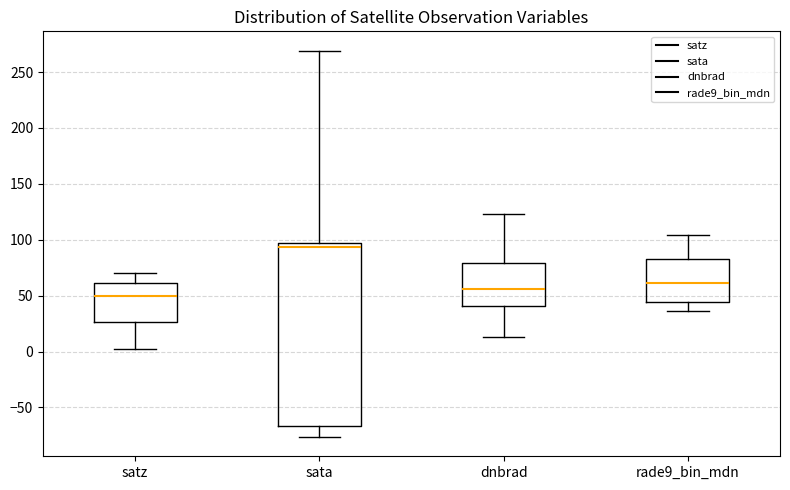

Where does the lower whisker of the box for satz end on the y-axis? The values are not printed on the chart, so give them approximately, as read against the axis.

5